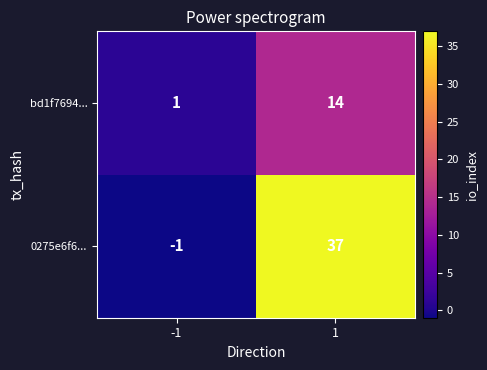

What is the sum of the bd1f7694... values at -1 and 1?

15